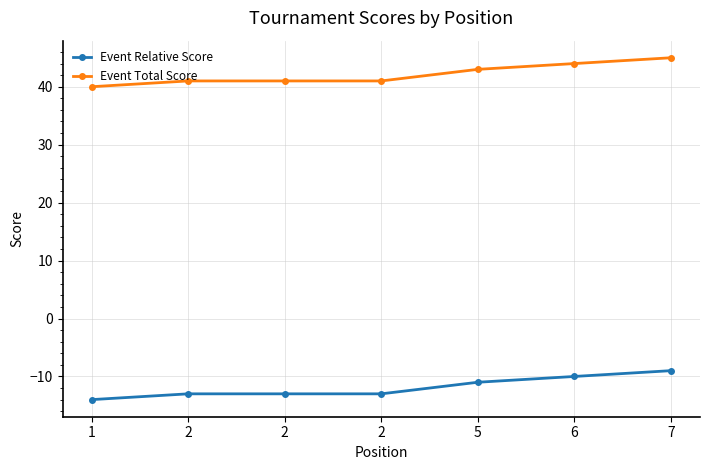

Reading right to left, extract all data points from this chart.

Event Relative Score: -9	-10	-11	-13	-13	-13	-14
Event Total Score: 45	44	43	41	41	41	40